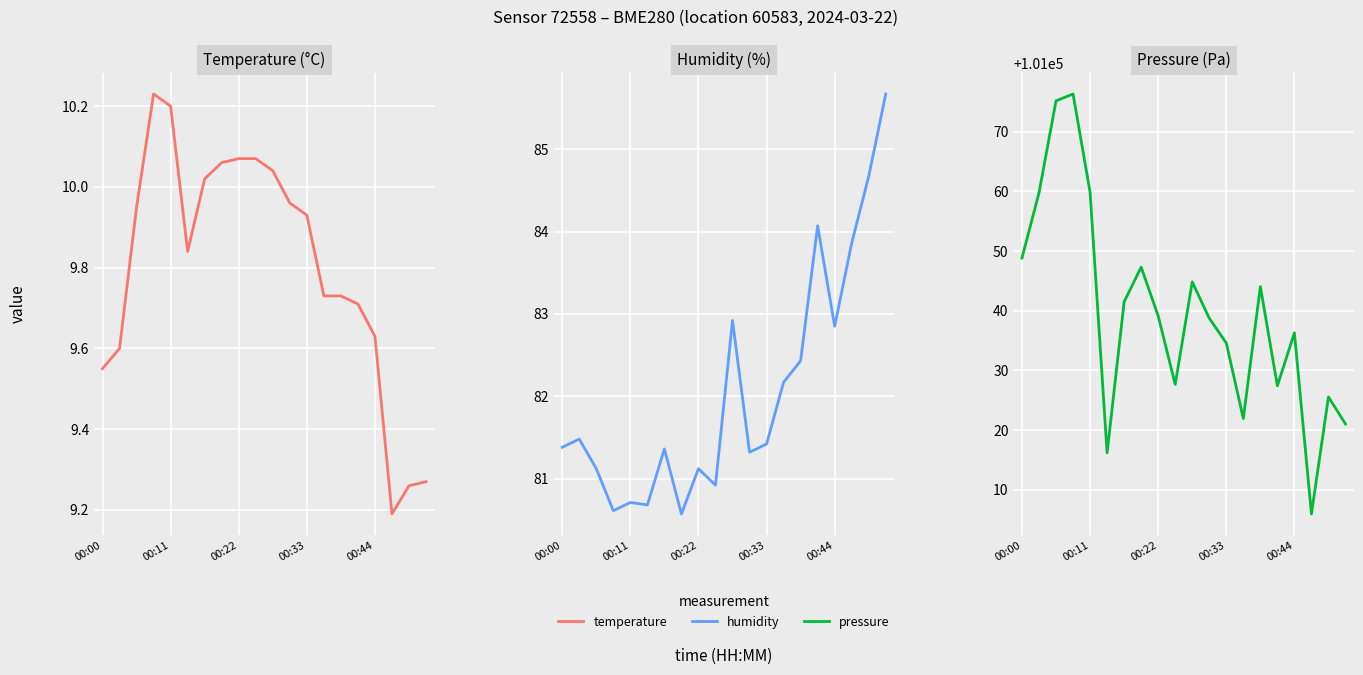

What position from the right is 00:22?

12